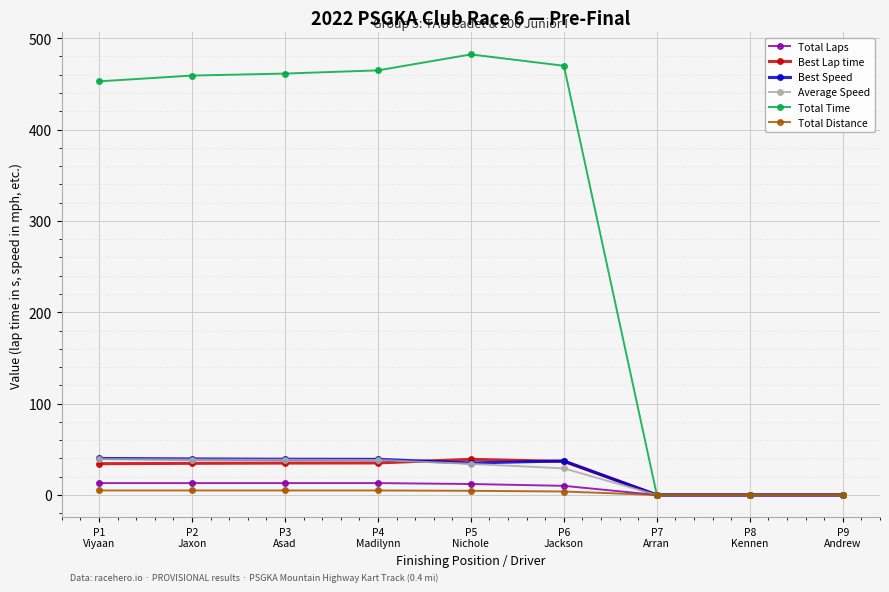

What is the maximum value shown in the chart?

482.2